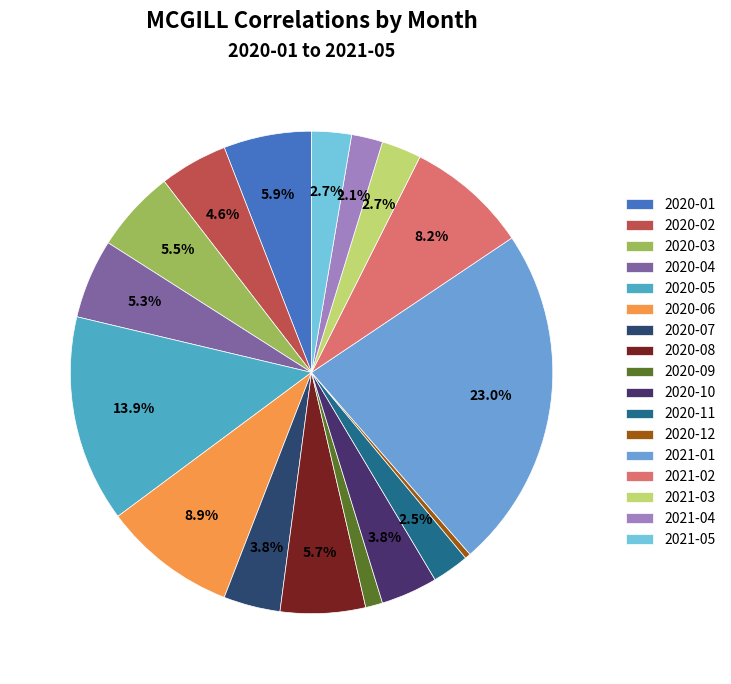

True or false: 2020-11 accounts for 14% of the total.

False